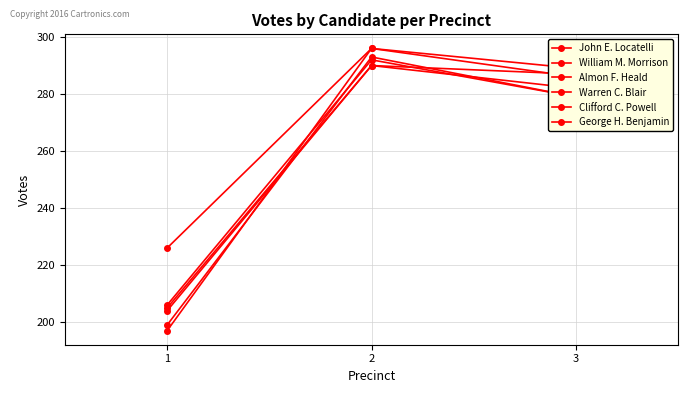

How many series are shown in this chart?

6